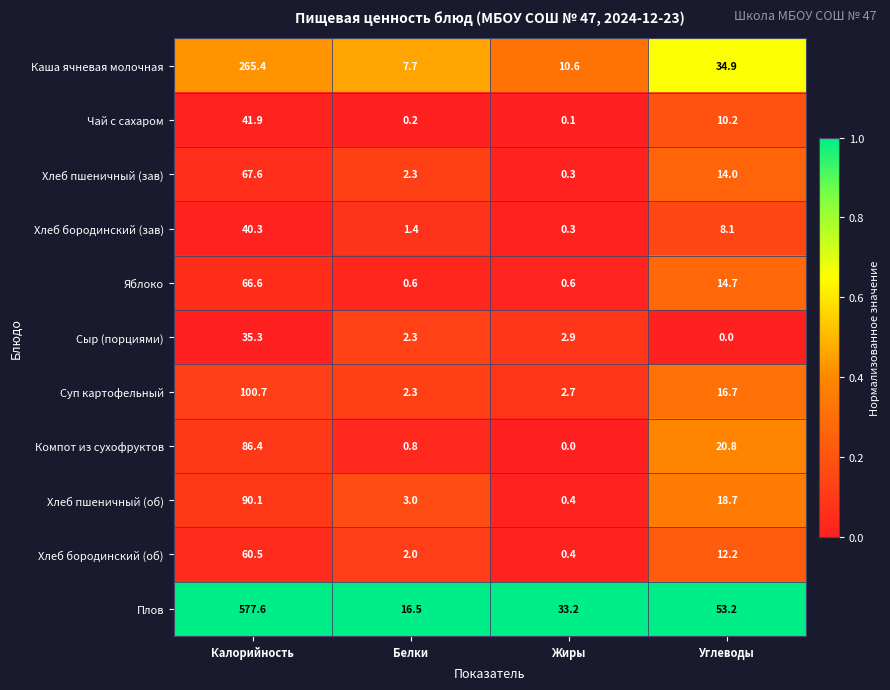

What is the maximum value shown in the chart?

577.6